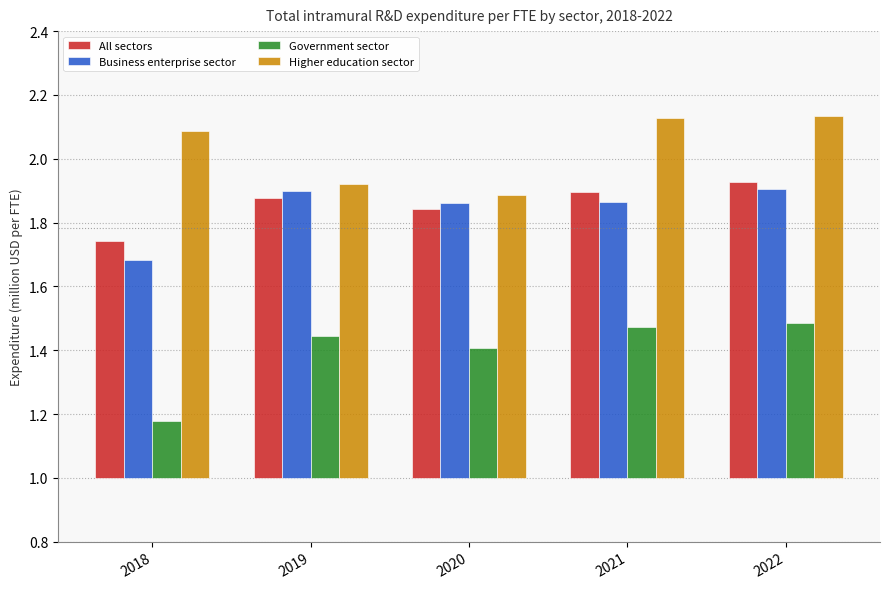

At which label is All sectors closest to 0?

2018